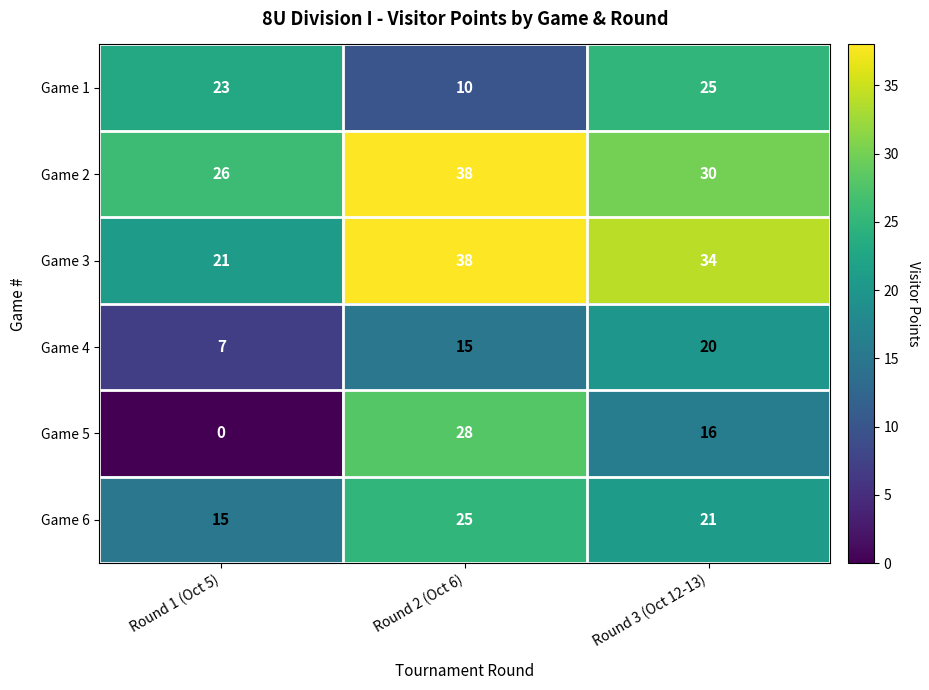

Reading left to right, what are all the values shown in this chart?

Game 1: Round 1 (Oct 5)=23	Round 2 (Oct 6)=10	Round 3 (Oct 12-13)=25
Game 2: Round 1 (Oct 5)=26	Round 2 (Oct 6)=38	Round 3 (Oct 12-13)=30
Game 3: Round 1 (Oct 5)=21	Round 2 (Oct 6)=38	Round 3 (Oct 12-13)=34
Game 4: Round 1 (Oct 5)=7	Round 2 (Oct 6)=15	Round 3 (Oct 12-13)=20
Game 5: Round 1 (Oct 5)=0	Round 2 (Oct 6)=28	Round 3 (Oct 12-13)=16
Game 6: Round 1 (Oct 5)=15	Round 2 (Oct 6)=25	Round 3 (Oct 12-13)=21